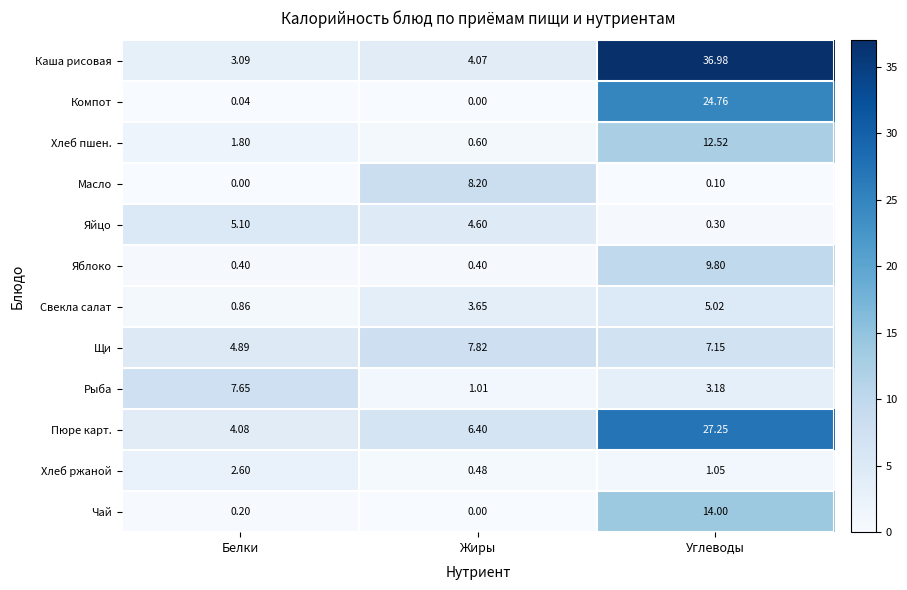

How many distinct data groups are displayed?

12